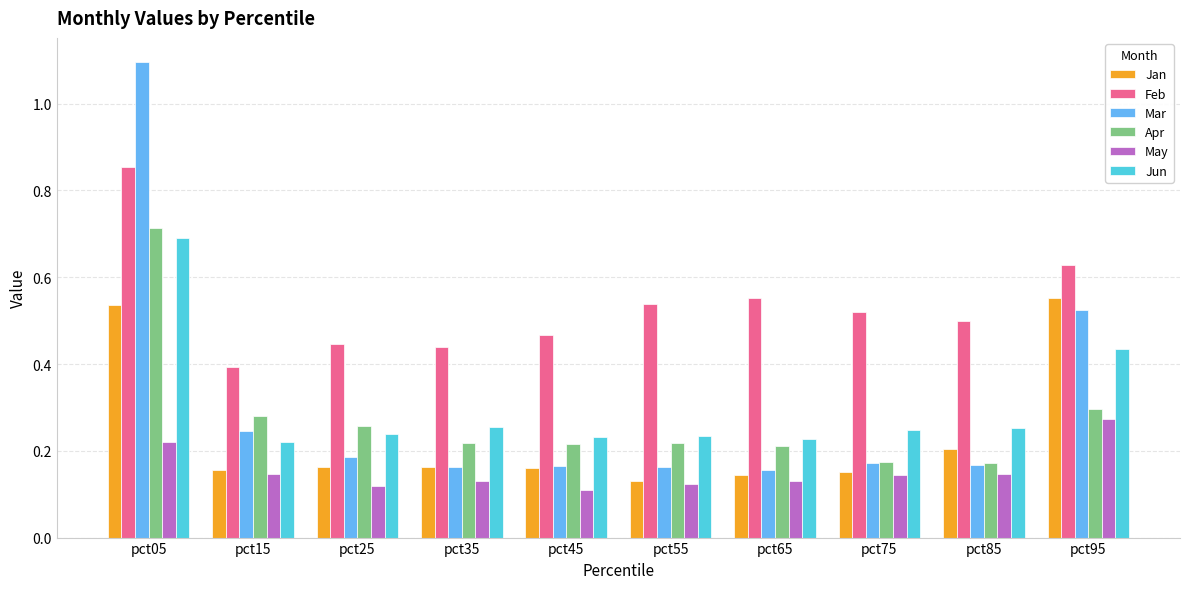

What is the sum of all Feb values?

5.3